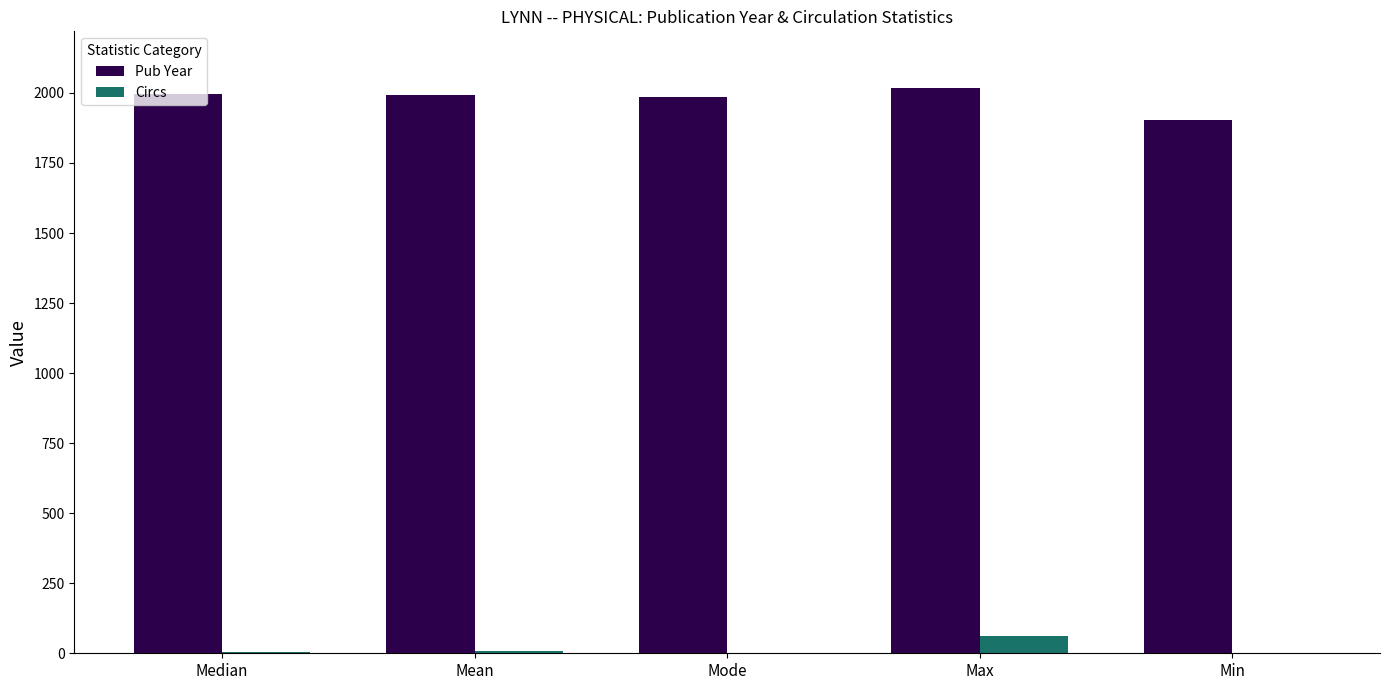

The Circs series shows 60 at Max. True or false?

True